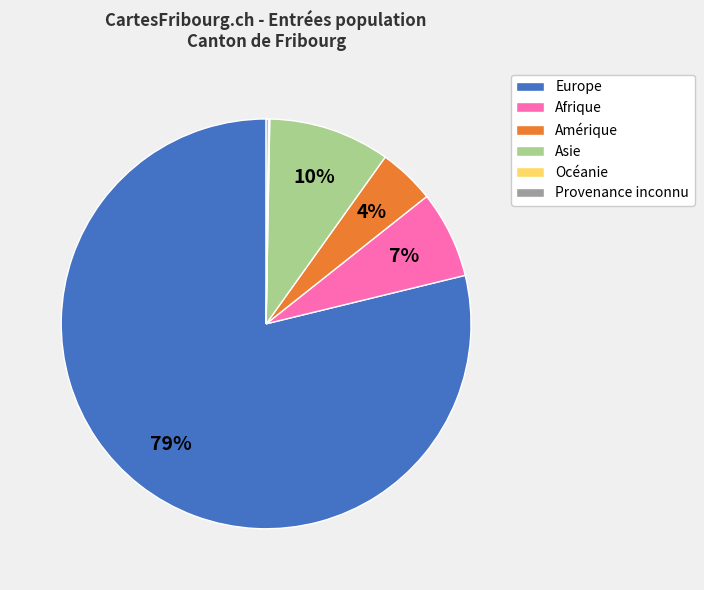

Which category has the biggest portion of the pie?

Europe